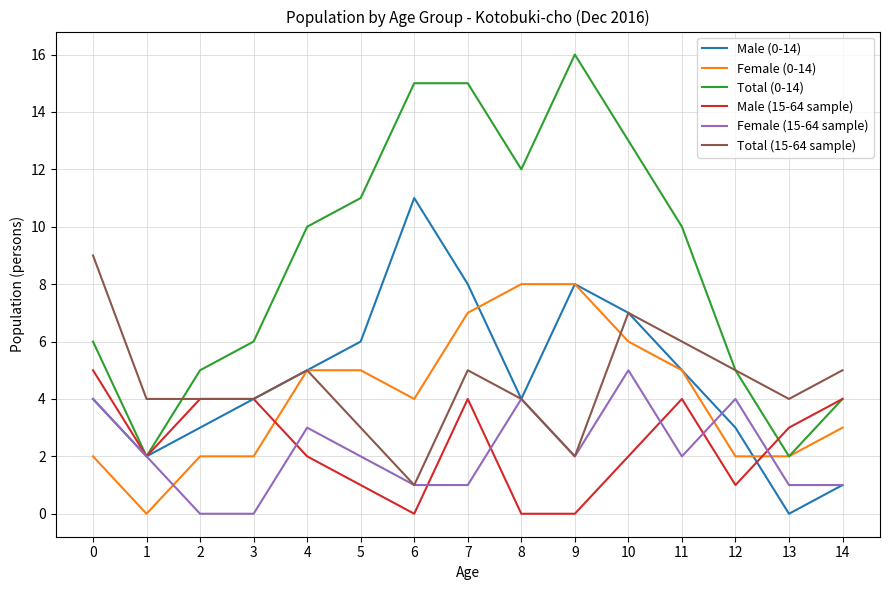

How many lines are shown in the chart?

6